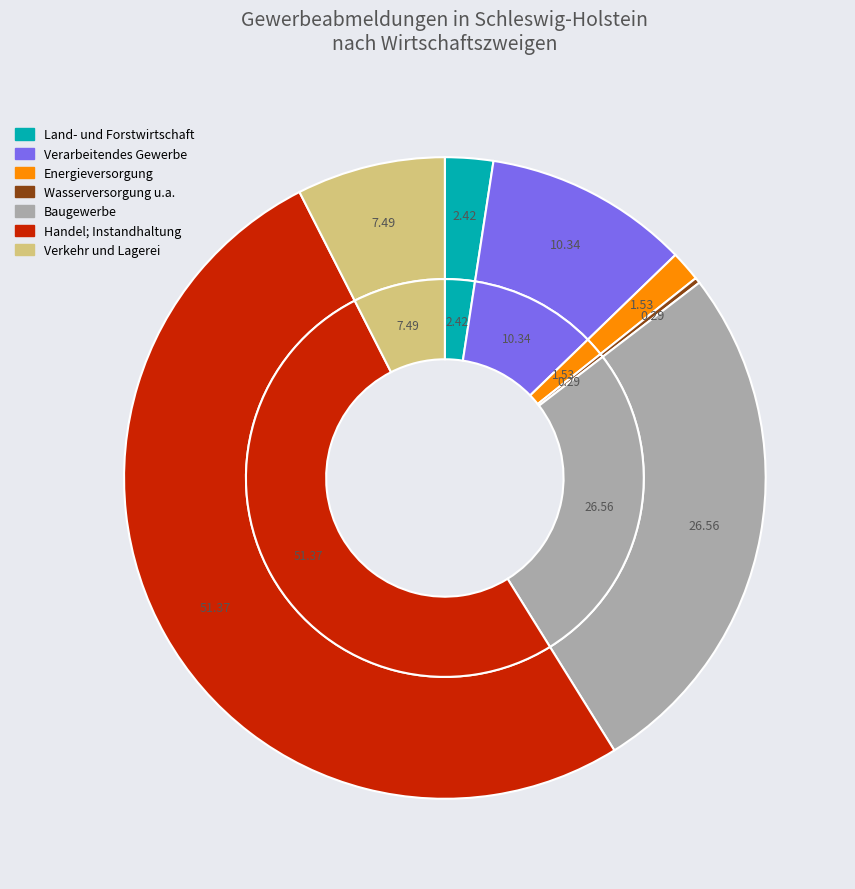

Which category has the biggest portion of the pie?

Handel; Instandhaltung und Reparatur